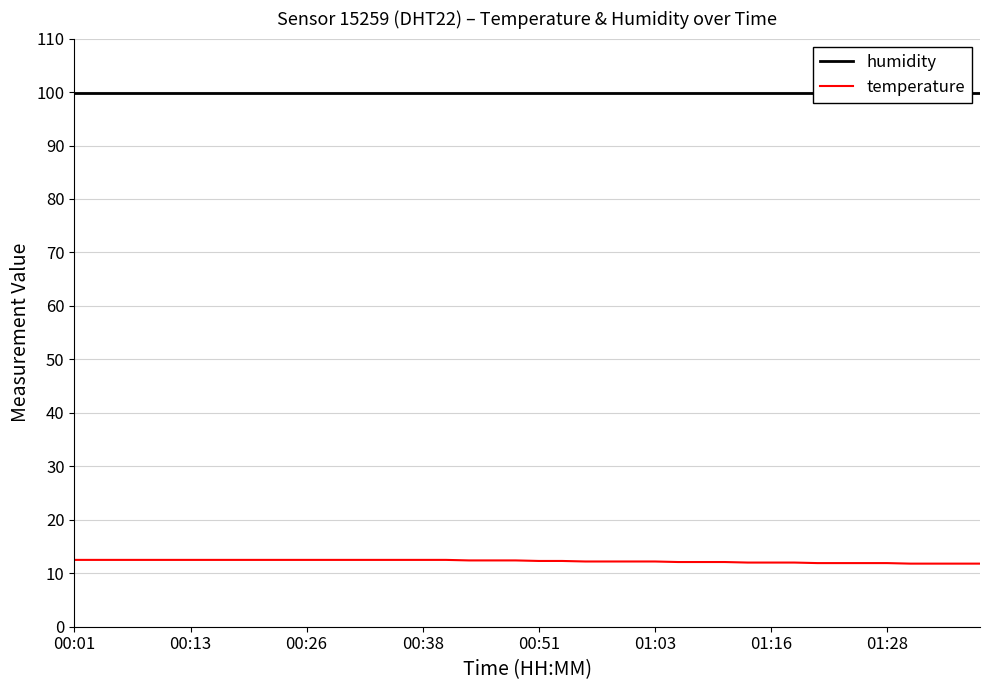

The value of humidity at 28 is 99.9. True or false?

True